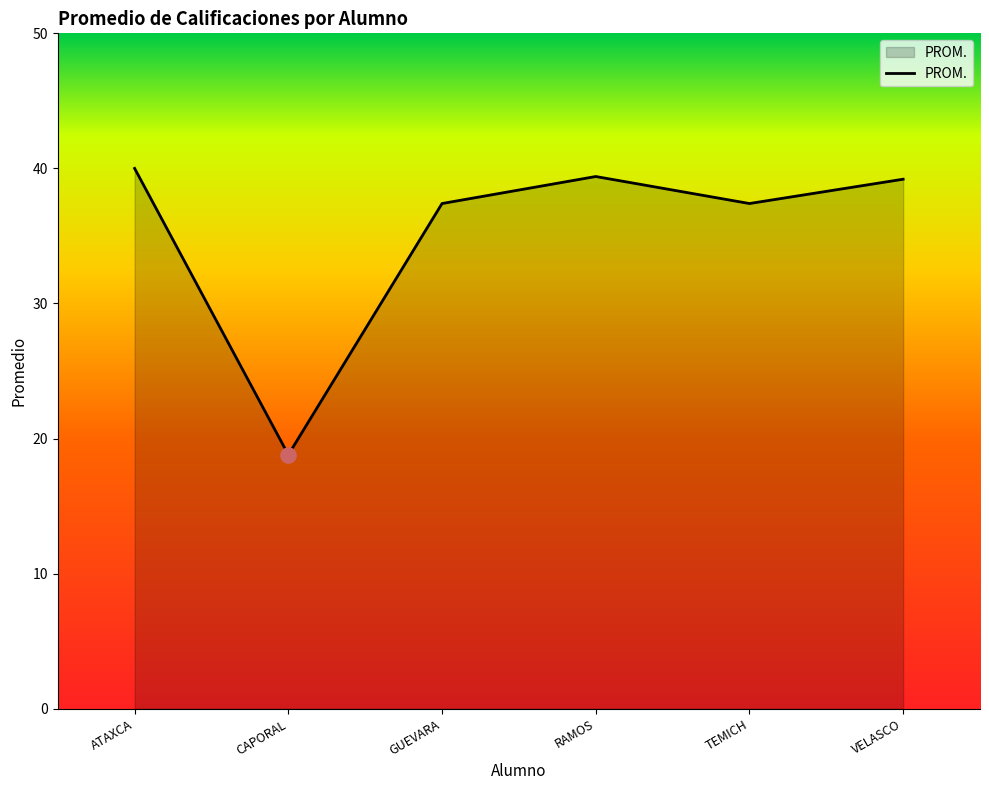

What is the ratio of the value at CAPORAL to the value at RAMOS?

0.5